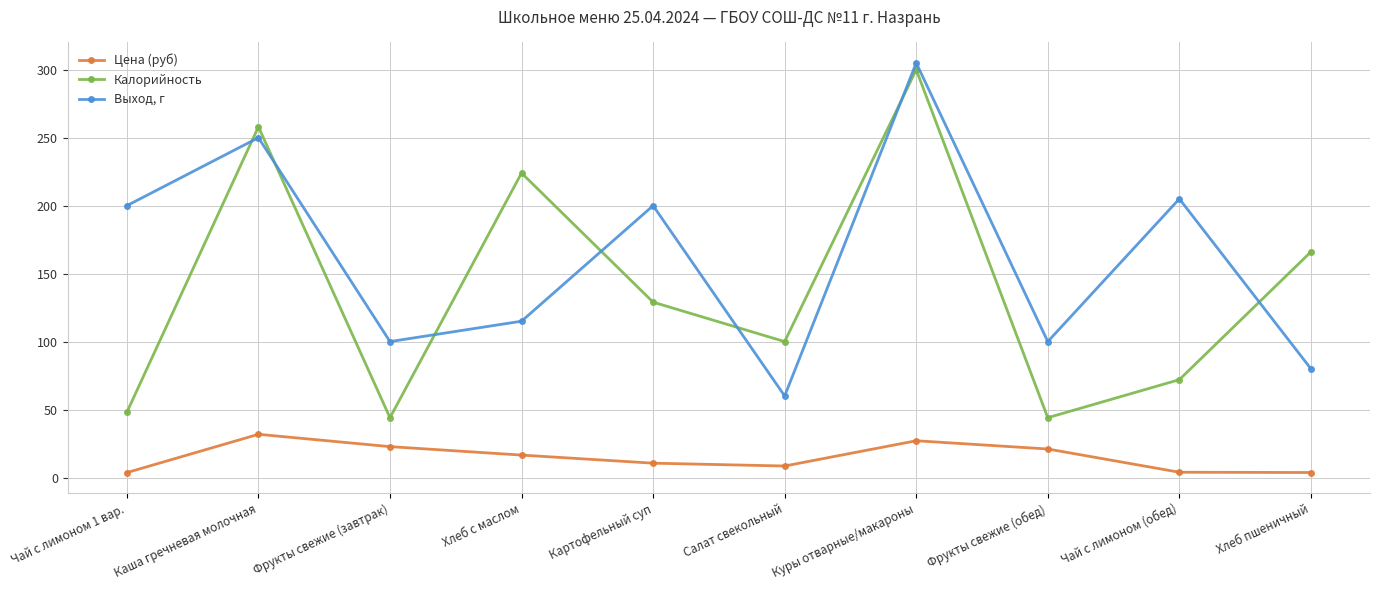

What are all the series names shown in the legend?

Цена (руб), Калорийность, Выход, г